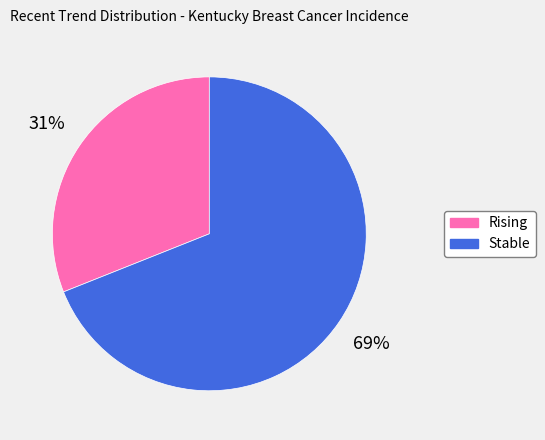

True or false: Rising accounts for 21% of the total.

False